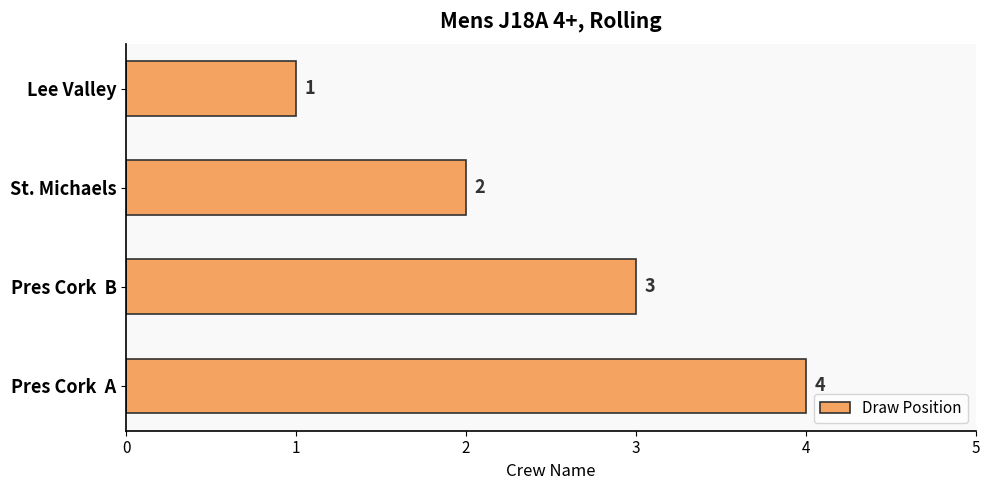

List the labels in order of value, largest first.

Pres Cork  A, Pres Cork  B, St. Michaels, Lee Valley